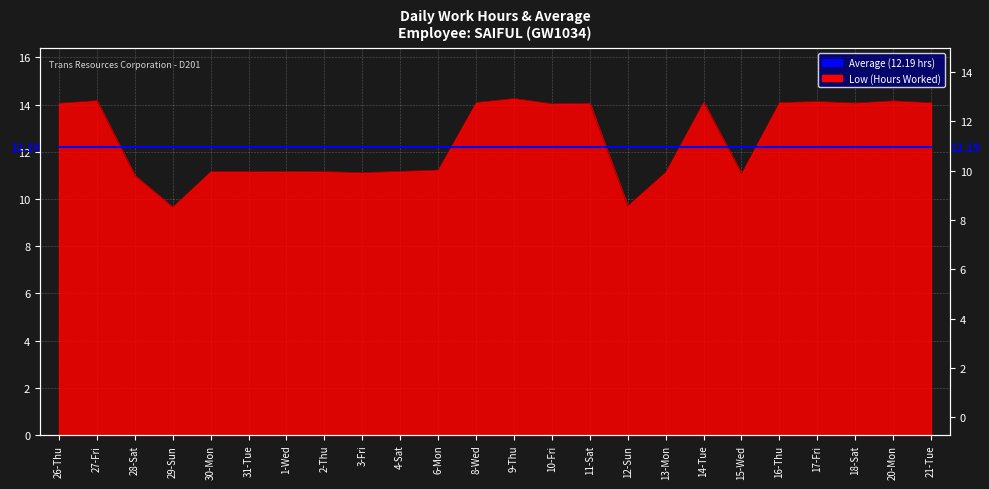

What is the average value?

12.5